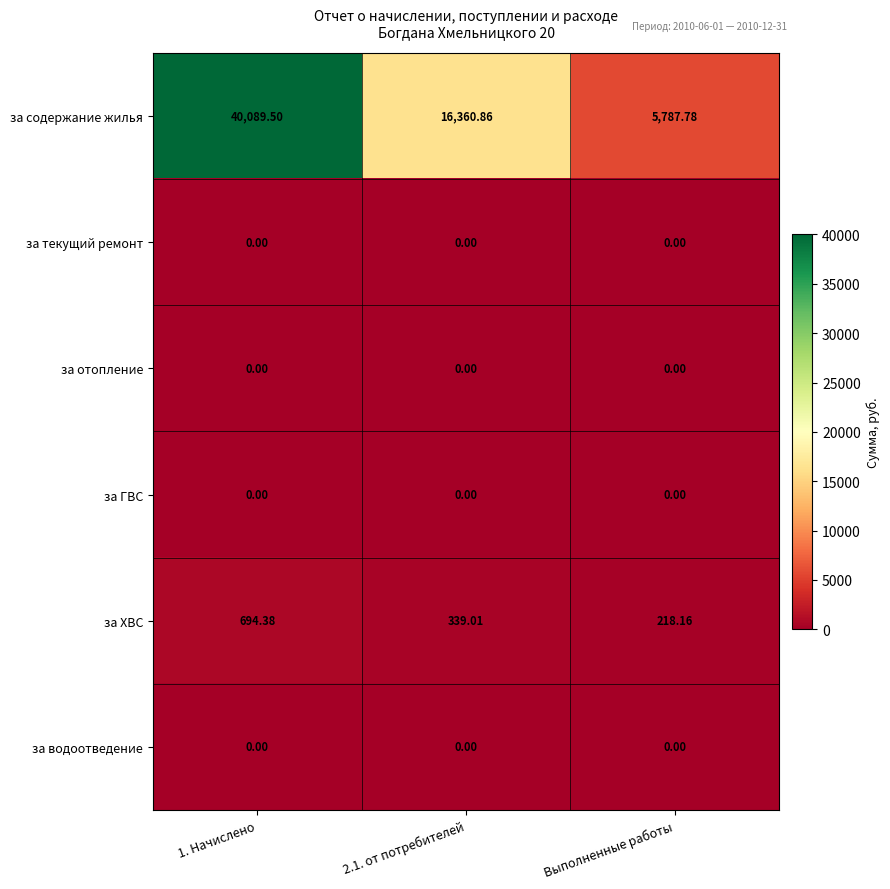

At which label does за ХВС reach its minimum?

Выполненные работы